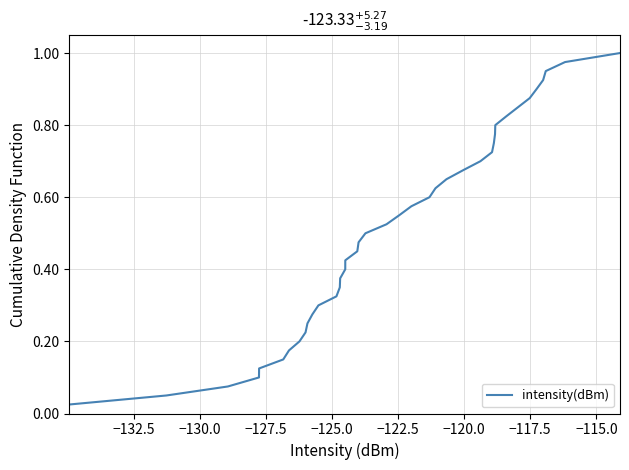

True or false: there are more than 1 points higher than both neighbors.

False